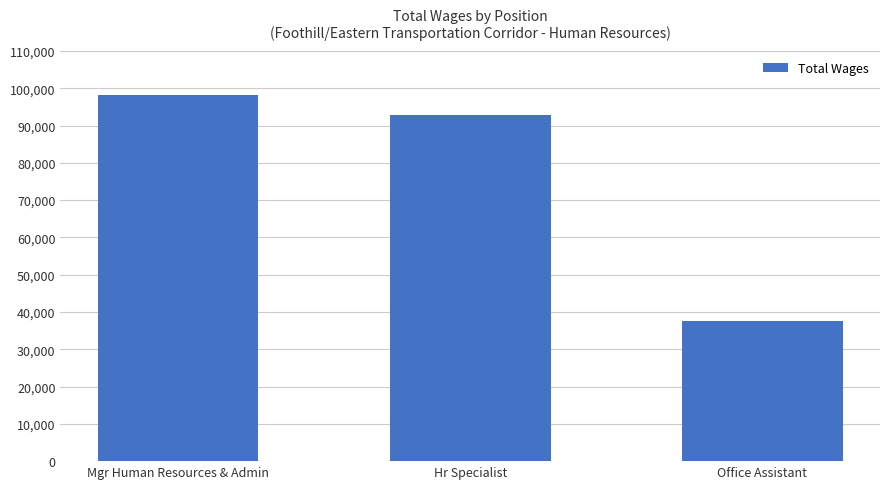

How many values are below 92941?

1